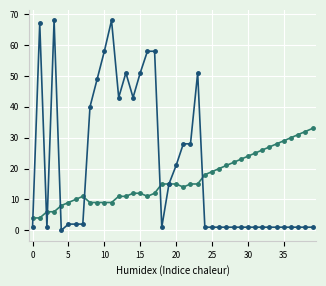

How many categories are shown in the chart?

40